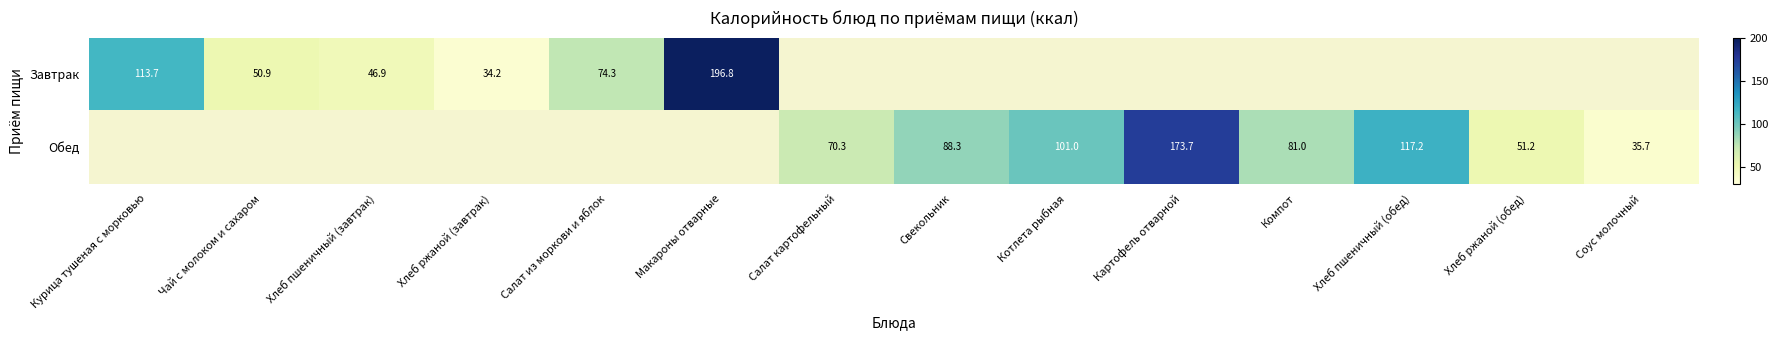

What is the difference between the Обед values at Хлеб ржаной (обед) and Котлета рыбная?

49.8